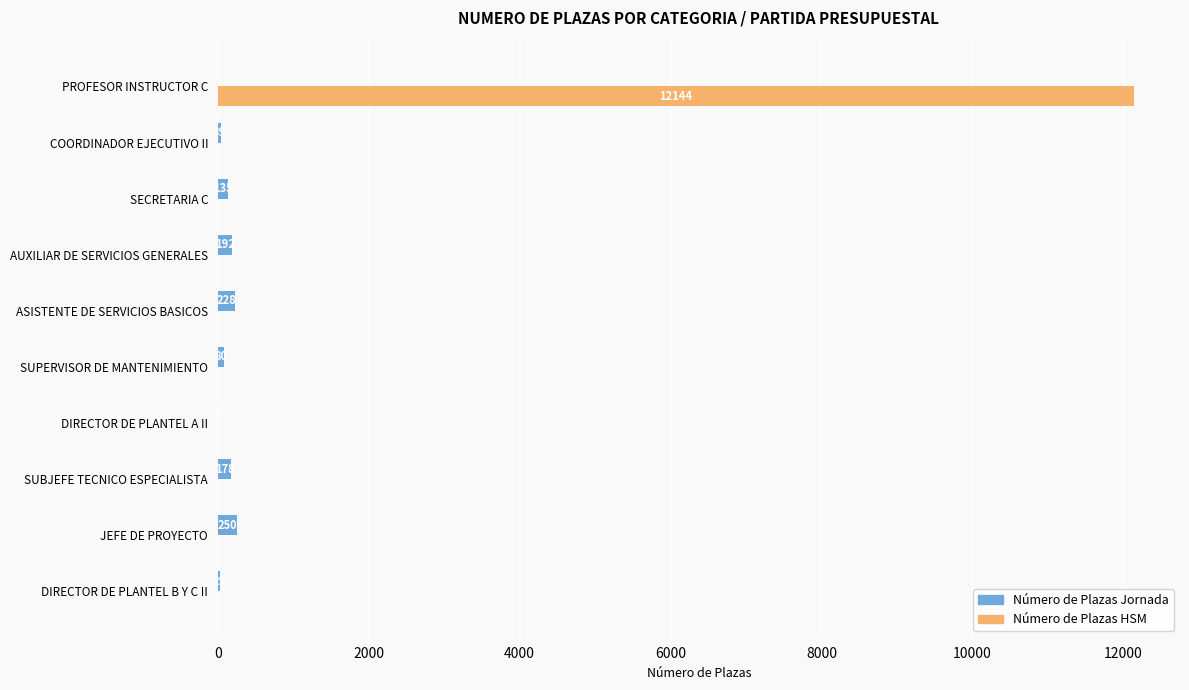

How many data points does each series have?

10